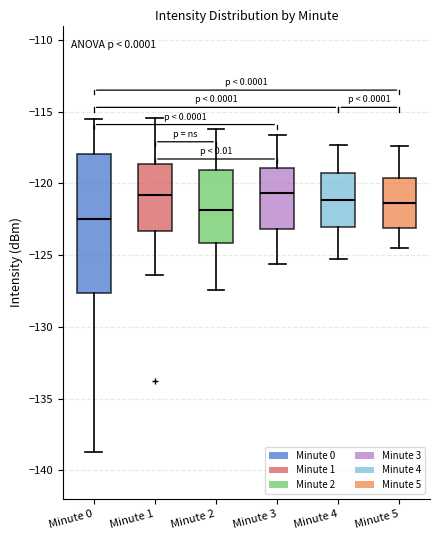

Reading left to right, read every box against the y-axis: the position of its median line, the range the box covers, and the ends of its whiskers. The values are not printed on the chart, so give them approximately, as read against the axis.

Minute 0: median -122.5, box -127.5 to -118.0, whiskers -138.5 to -115.5
Minute 1: median -121.0, box -123.5 to -118.5, whiskers -126.5 to -115.5
Minute 2: median -122.0, box -124.0 to -119.0, whiskers -127.5 to -116.0
Minute 3: median -120.5, box -123.0 to -119.0, whiskers -125.5 to -116.5
Minute 4: median -121.0, box -123.0 to -119.5, whiskers -125.5 to -117.5
Minute 5: median -121.5, box -123.0 to -119.5, whiskers -124.5 to -117.5